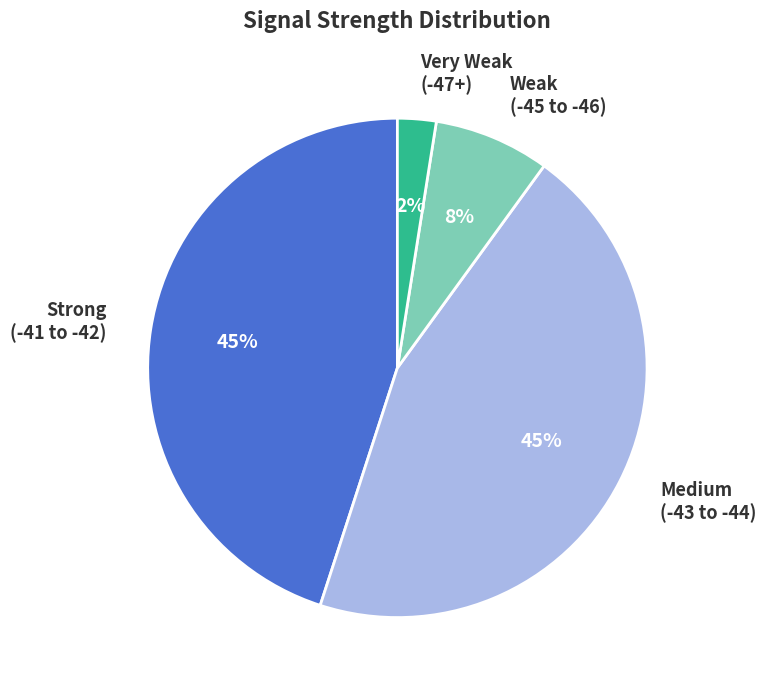

How many slices are in this pie chart?

4